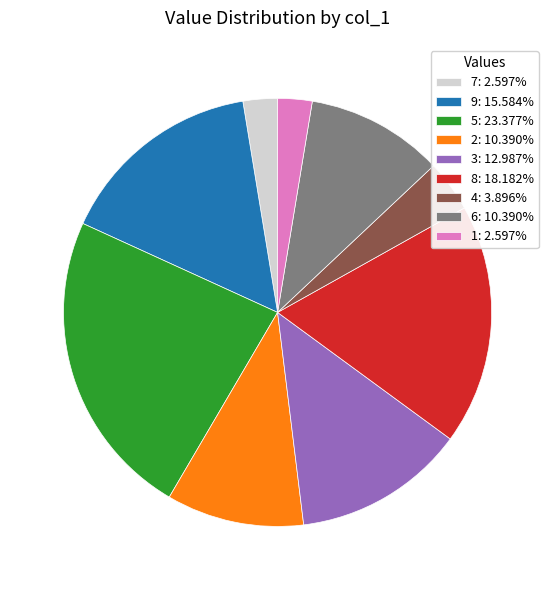

Count the number of slices in the pie.

9